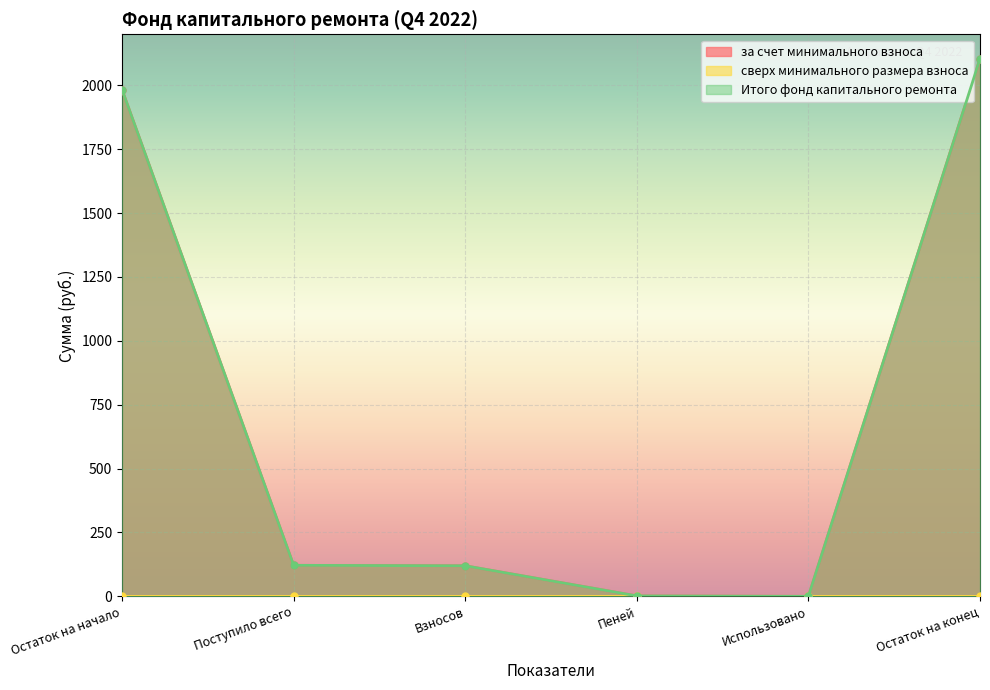

What is the sum of all за счет минимального взноса values?

4330.1